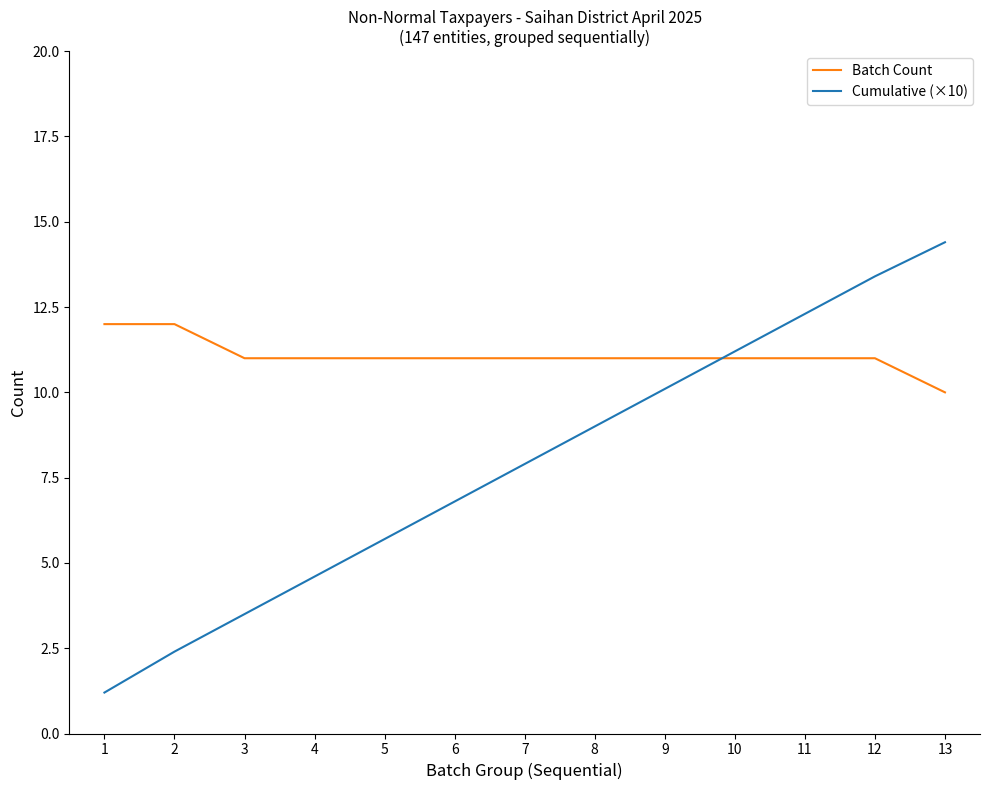

List the series in order of their peak value, lowest first.

Batch Count, Cumulative (×10)